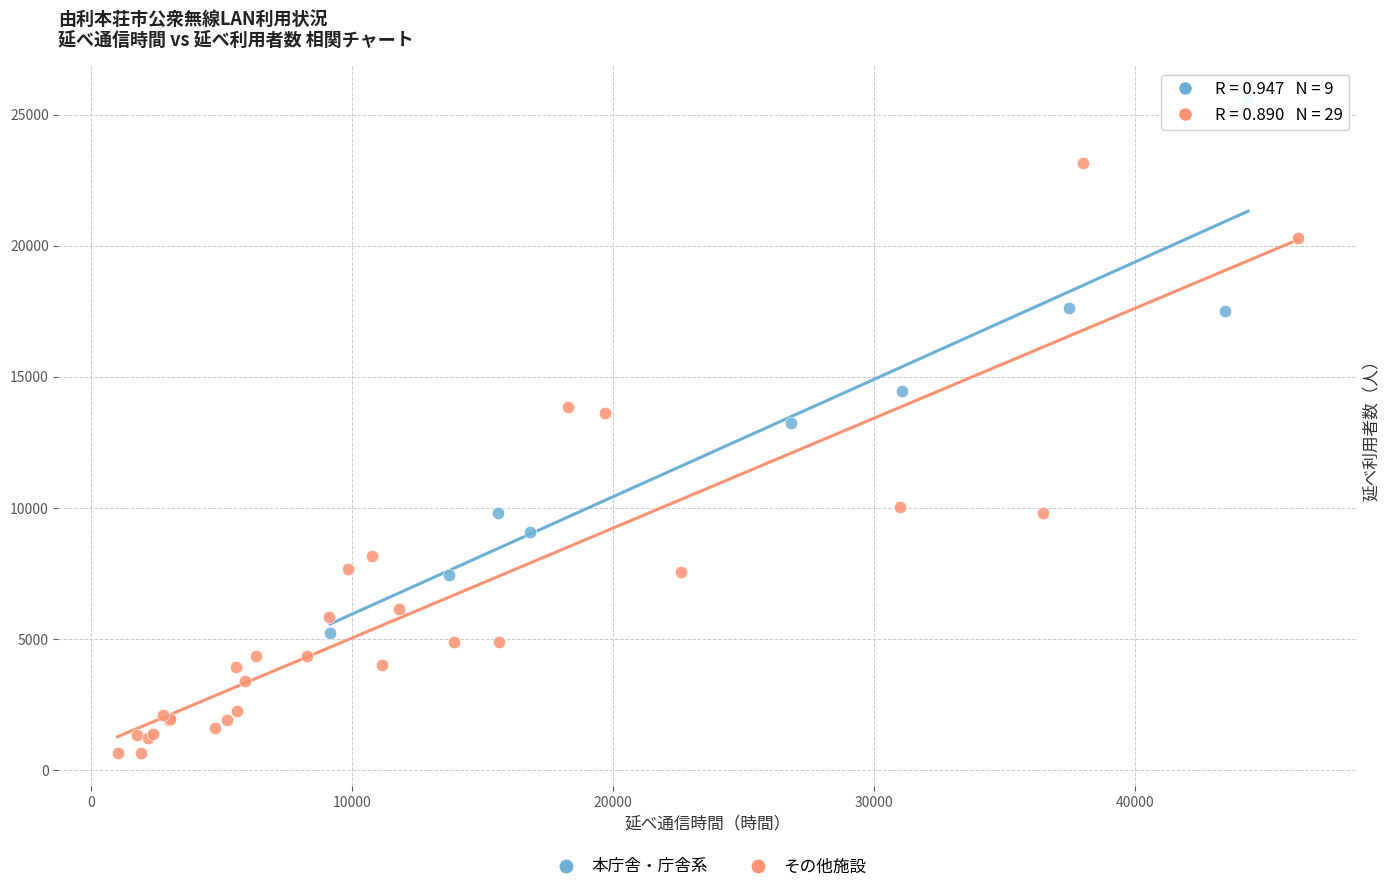

Which series reaches the minimum Y coordinate?

その他施設